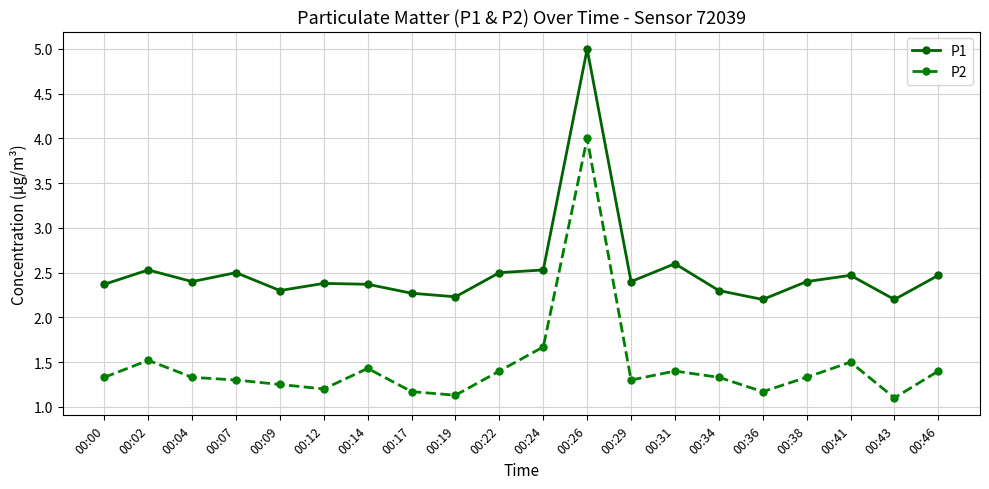

What is the average value of the P2 series?

1.5